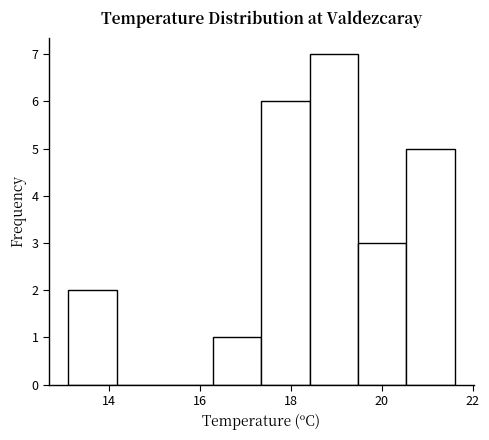

Reading left to right, list every bar in this chart as the range it spans on the x-axis followed by its height. Neither the bar edges nor the heights are printed on the chart, so give them approximately, as read against the axes.

13.2 to 14.2: 2
14.2 to 15.2: 0
15.2 to 16.2: 0
16.2 to 17.4: 1
17.4 to 18.4: 6
18.4 to 19.4: 7
19.4 to 20.6: 3
20.6 to 21.6: 5